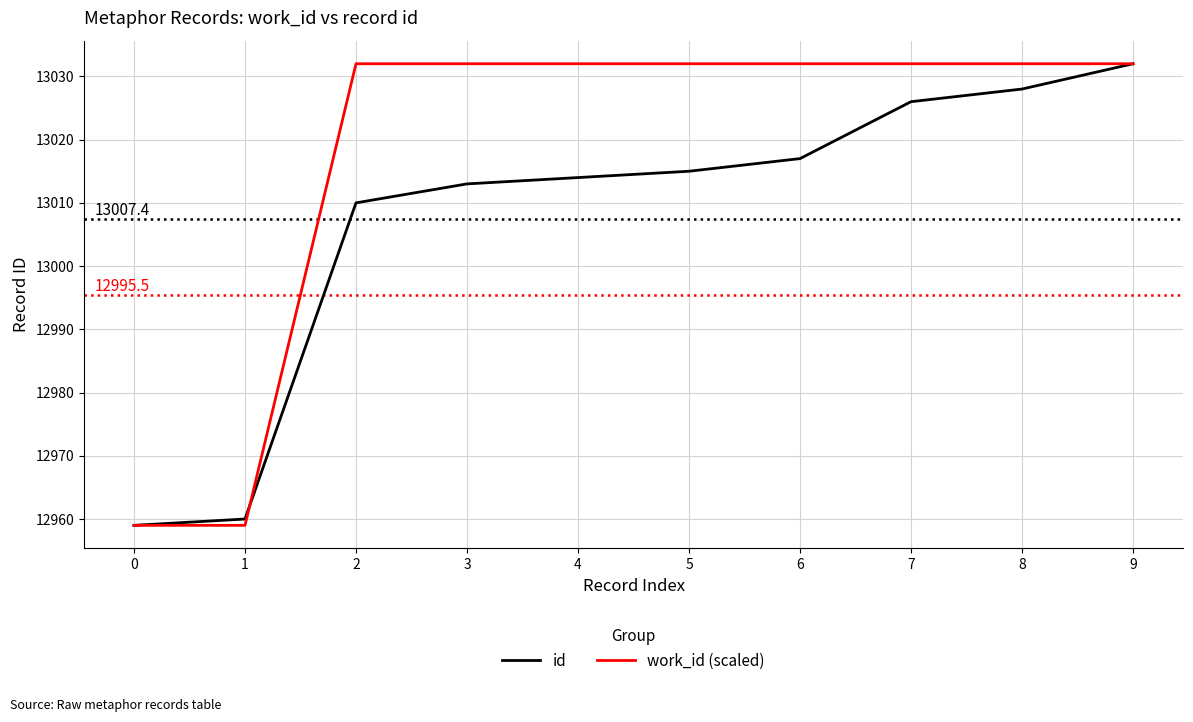

True or false: work_id (scaled) and id cross at least once.

True